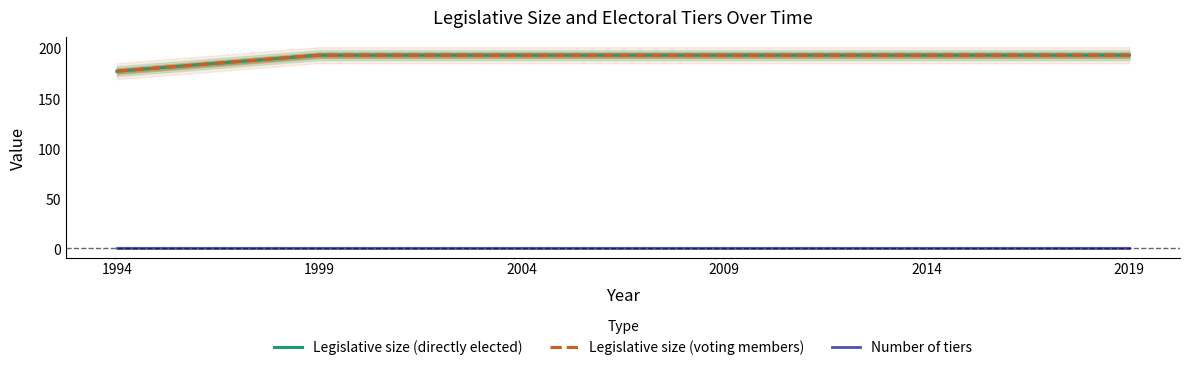

Reading right to left, list all the values displayed in this chart.

Legislative size (directly elected): 2019=193	2014=193	2009=193	2004=193	1999=193	1994=177
Legislative size (voting members): 2019=193	2014=193	2009=193	2004=193	1999=193	1994=177
Number of tiers: 2019=1	2014=1	2009=1	2004=1	1999=1	1994=1